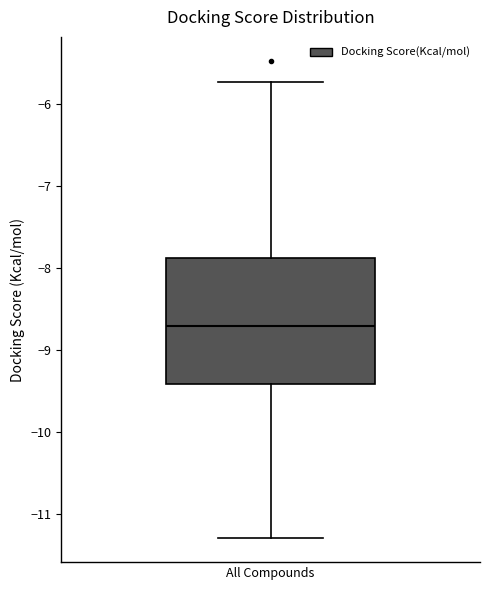

Transcribe this box plot: give where the median line is, the range the box spans, and where the two whiskers end, as read against the y-axis. The values are not printed on the chart, so give them approximately, as read against the axis.

median -8.7, box -9.4 to -7.9, whiskers -11.3 to -5.7